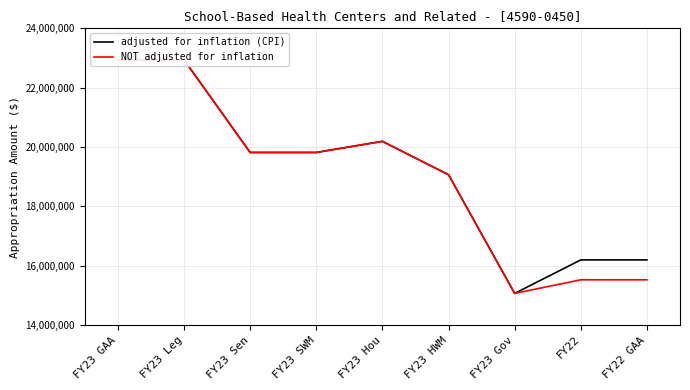

Does the chart display data point markers on the line(s)?

No